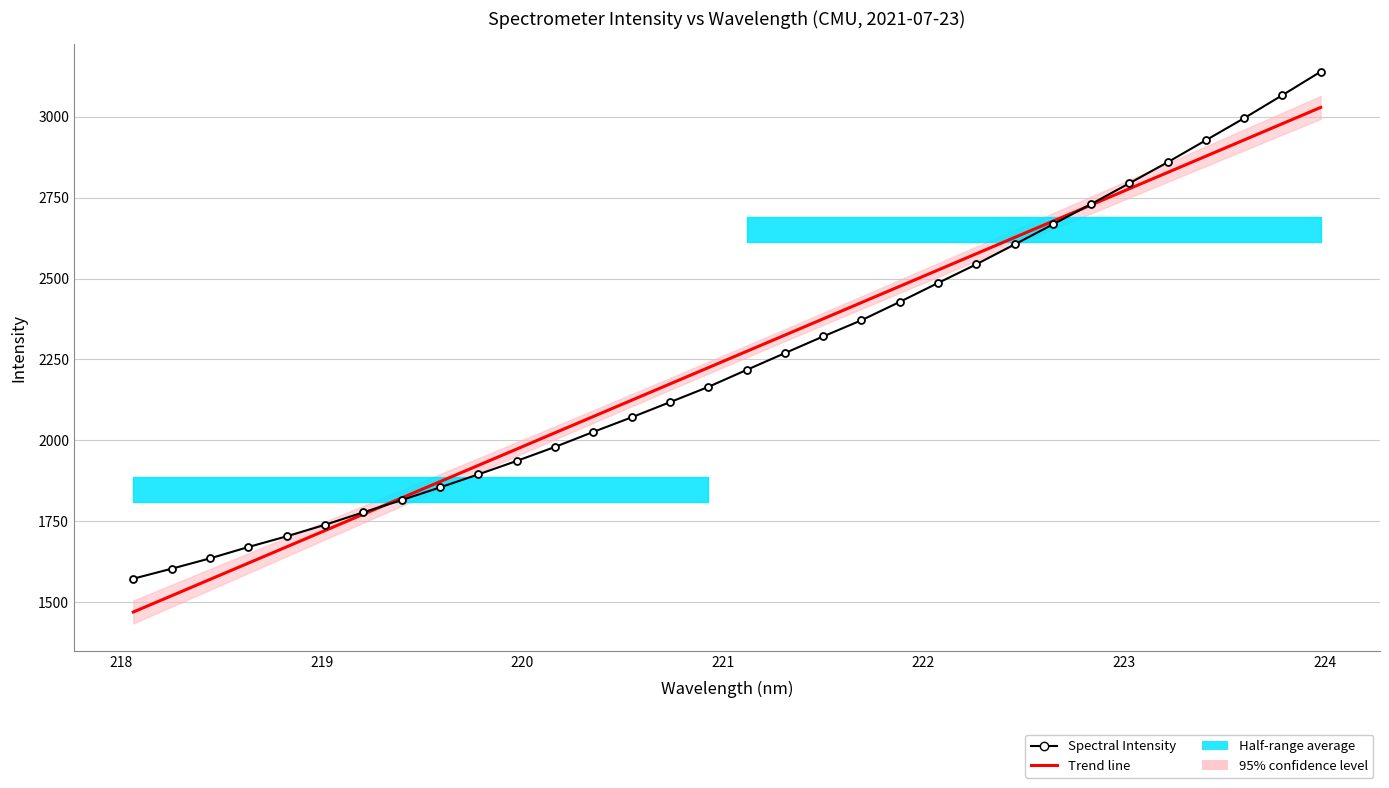

What is the sum of all Spectral Intensity values?

71979.1